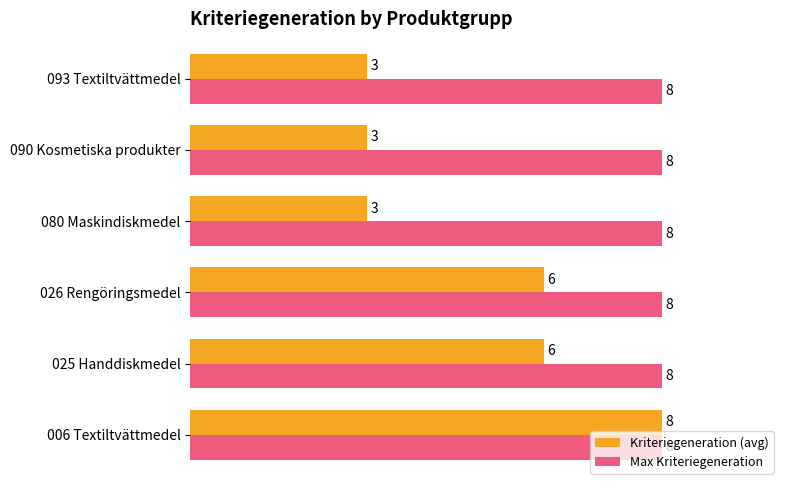

Rank the series at 093 Textiltvättmedel from highest to lowest value.

Max Kriteriegeneration, Kriteriegeneration (avg)